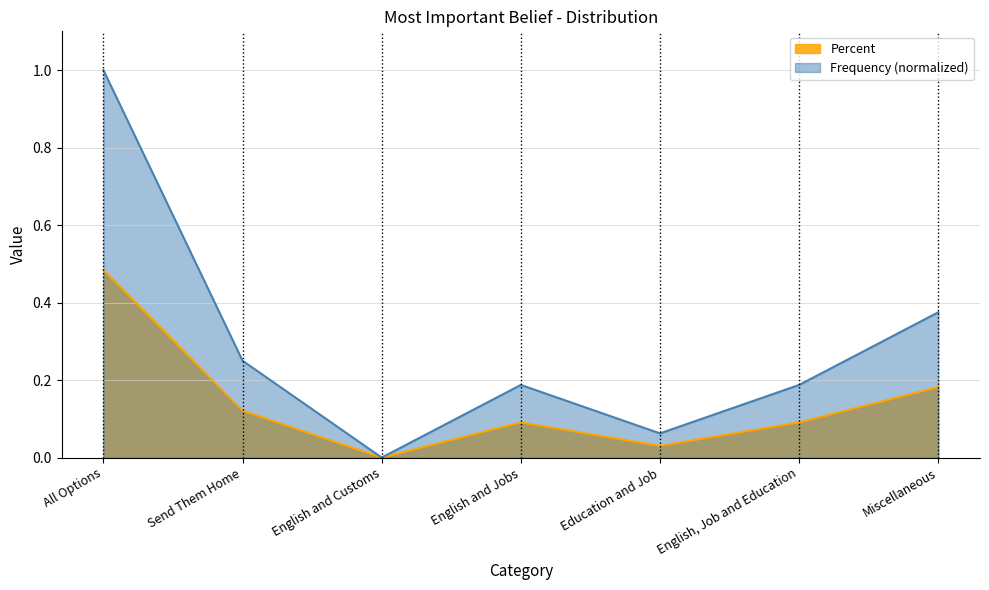

List the labels in order of value, smallest first.

English and Customs, Education and Job, English and Jobs, English, Job and Education, Send Them Home, Miscellaneous, All Options